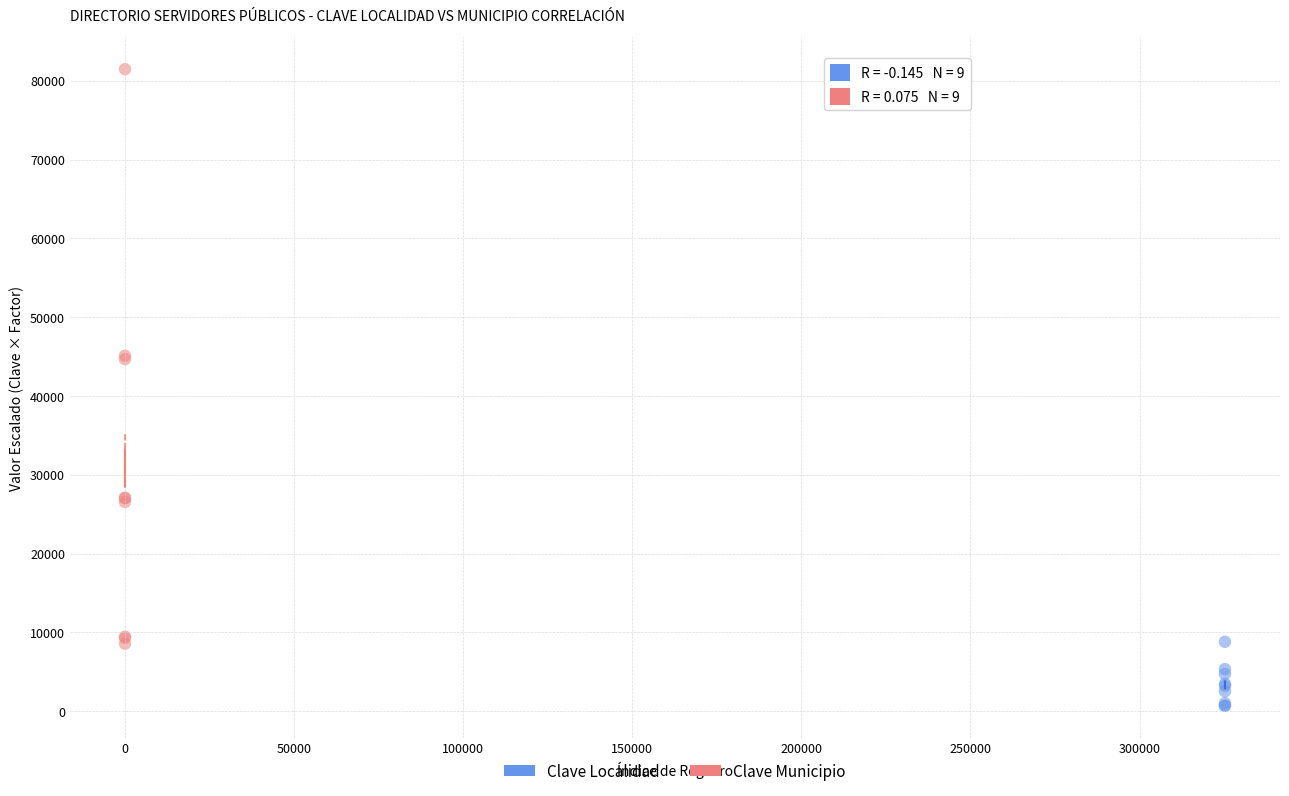

Which series contains the lowest Y value?

Clave Localidad